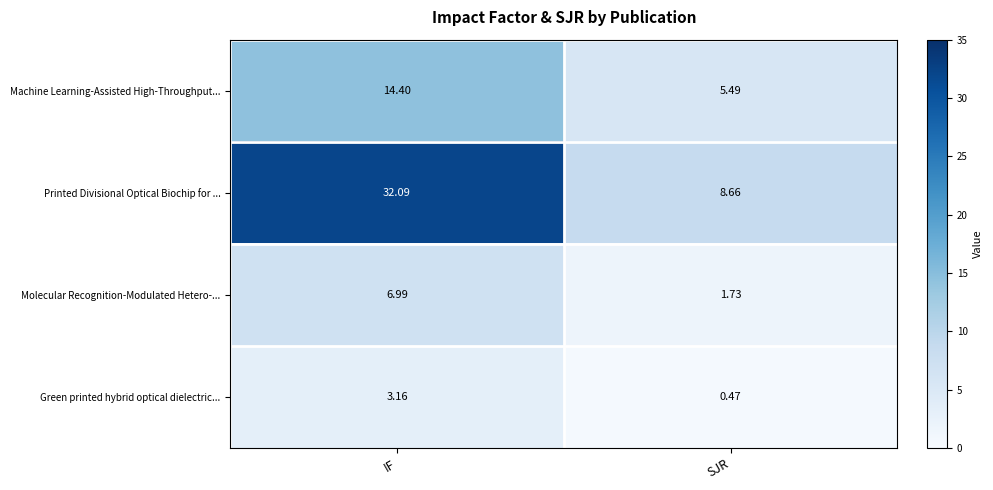

Where does the Printed Divisional Optical Biochip for ... series first go above 32?

IF